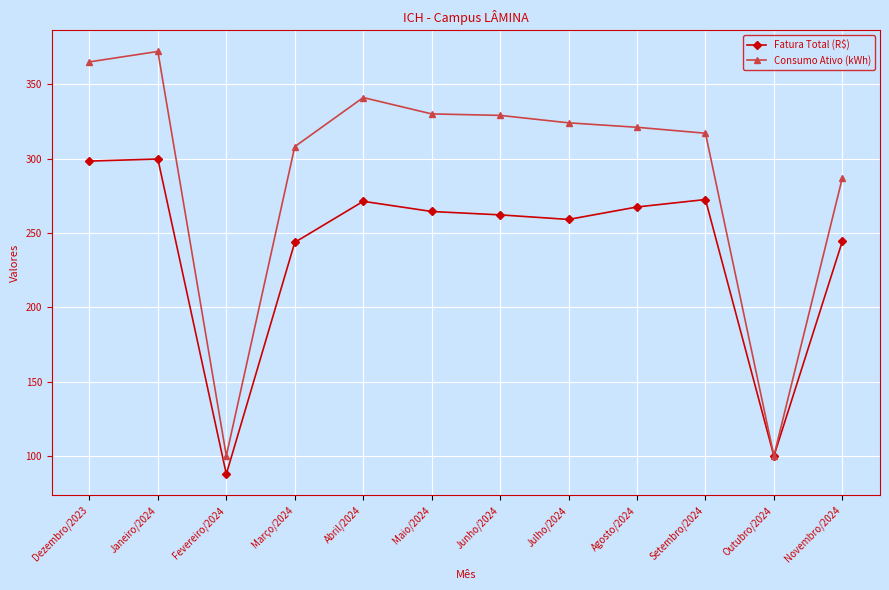

At how many categories does at least one series exceed 290?

9